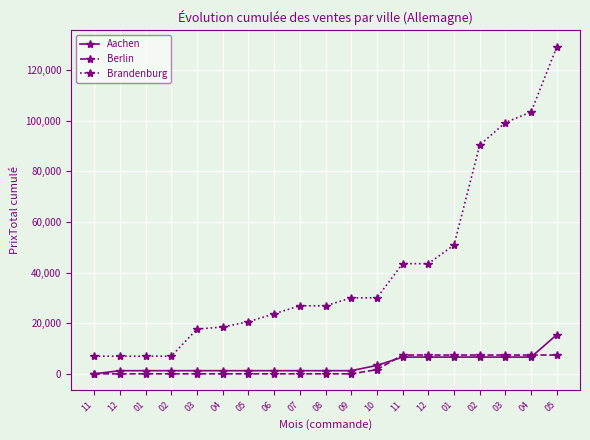

True or false: Berlin has more than 2 interior local peaks.

False